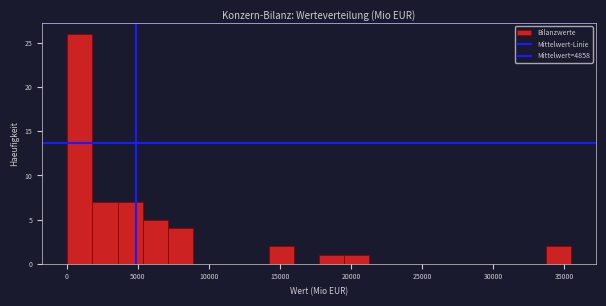

Around what value on the x-axis is the tallest bar? Give the approximate position of its centre, as read against the axis.

1000